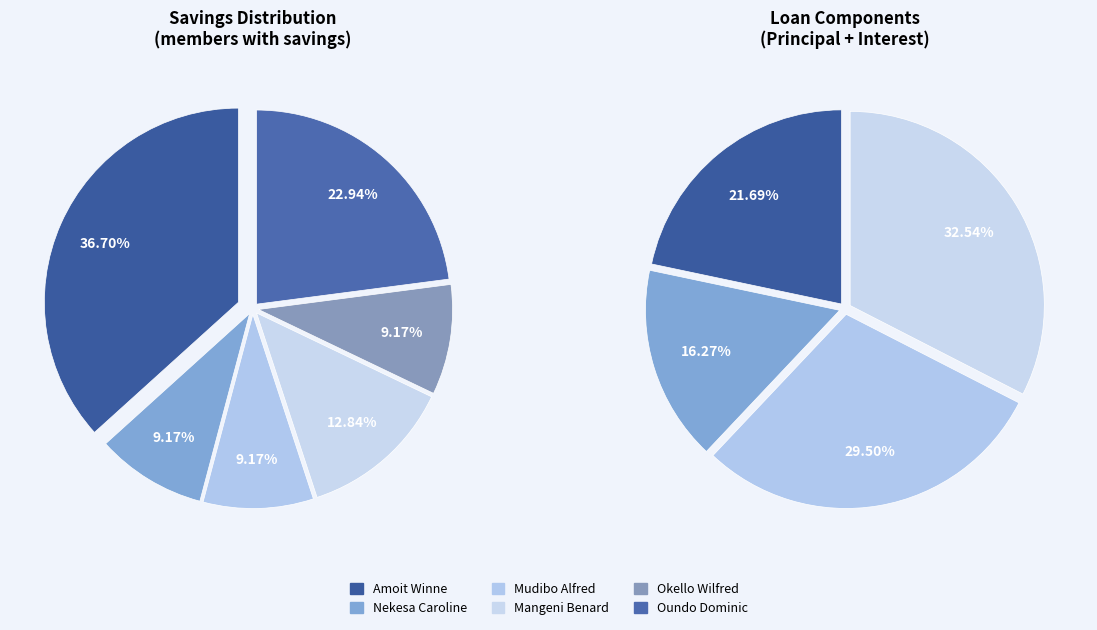

The Nekesa Caroline slice represents 34% of the pie. True or false?

False